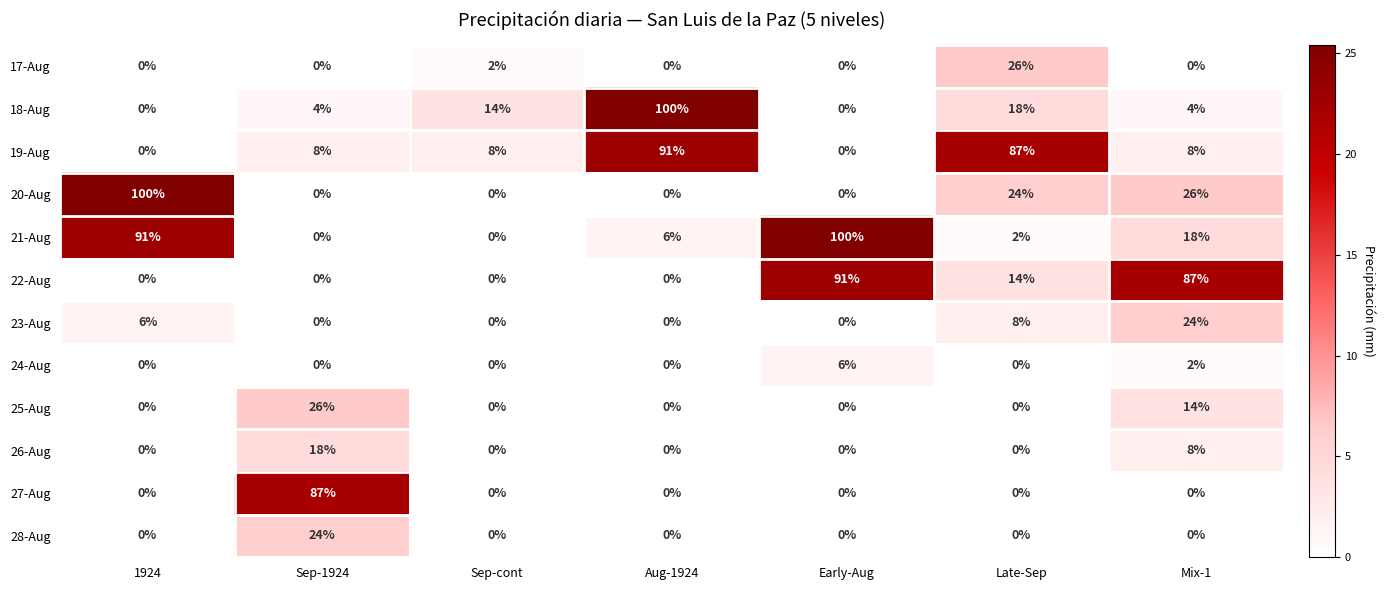

Between Aug-1924 and Late-Sep, which series saw the biggest shift?

18-Aug